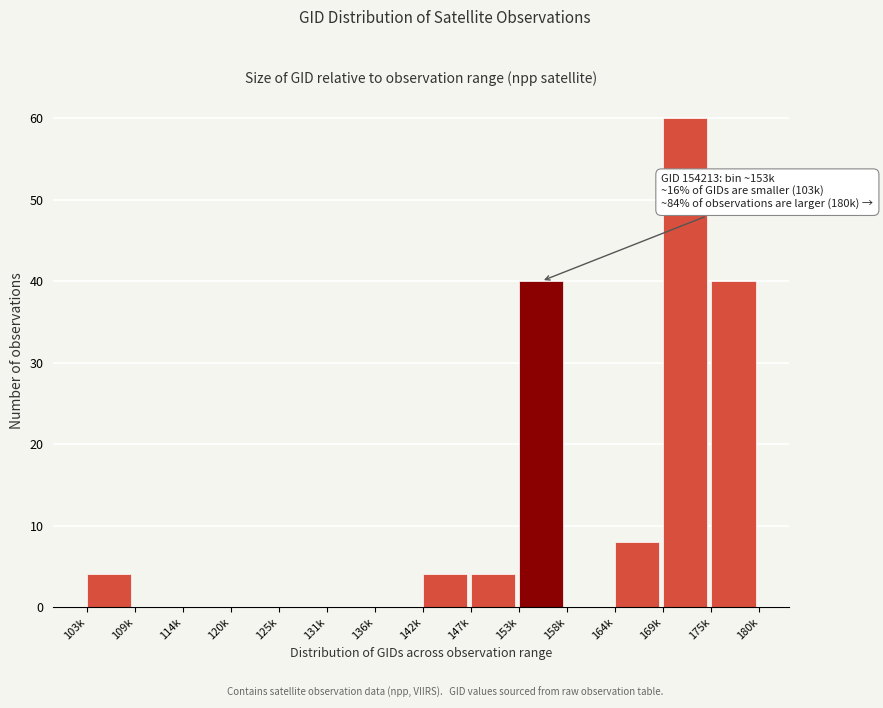

Reading right to left, list all the values displayed in this chart.

175k=40	169k=60	164k=8	158k=0	153k=40	147k=4	142k=4	136k=0	131k=0	125k=0	120k=0	114k=0	109k=0	103k=4